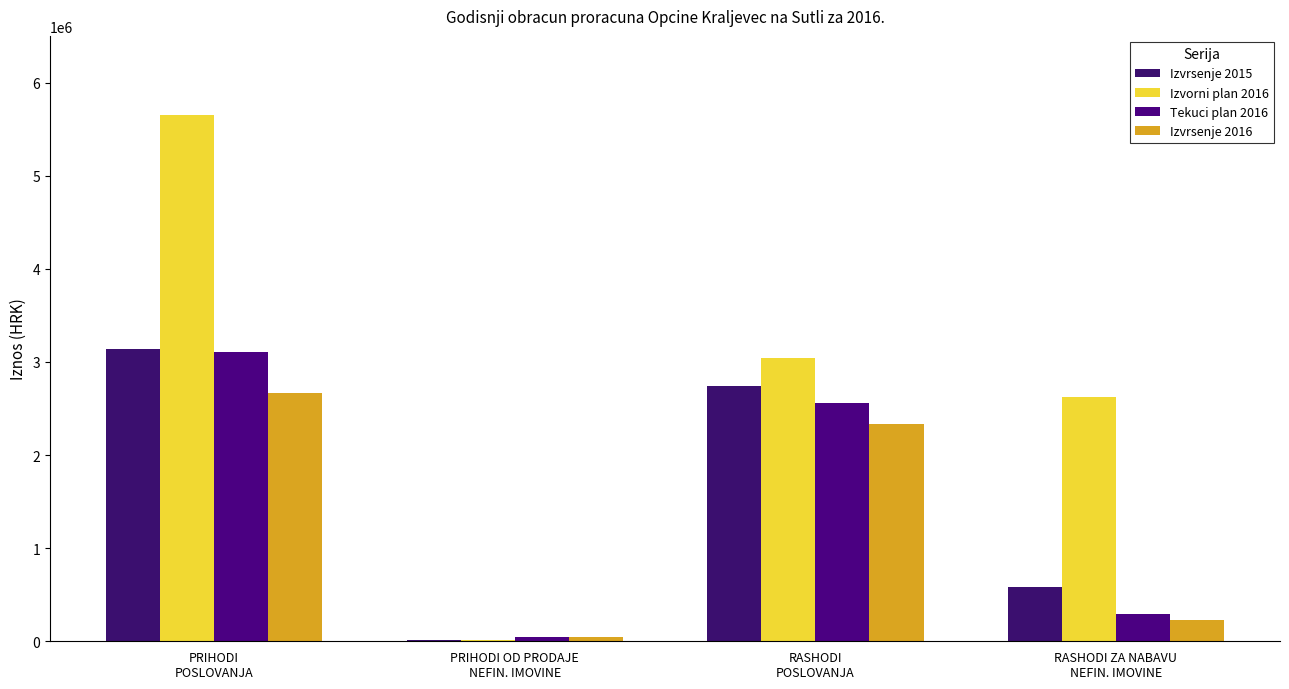

List the series in order of their peak value, lowest first.

Izvrsenje 2016, Tekuci plan 2016, Izvrsenje 2015, Izvorni plan 2016